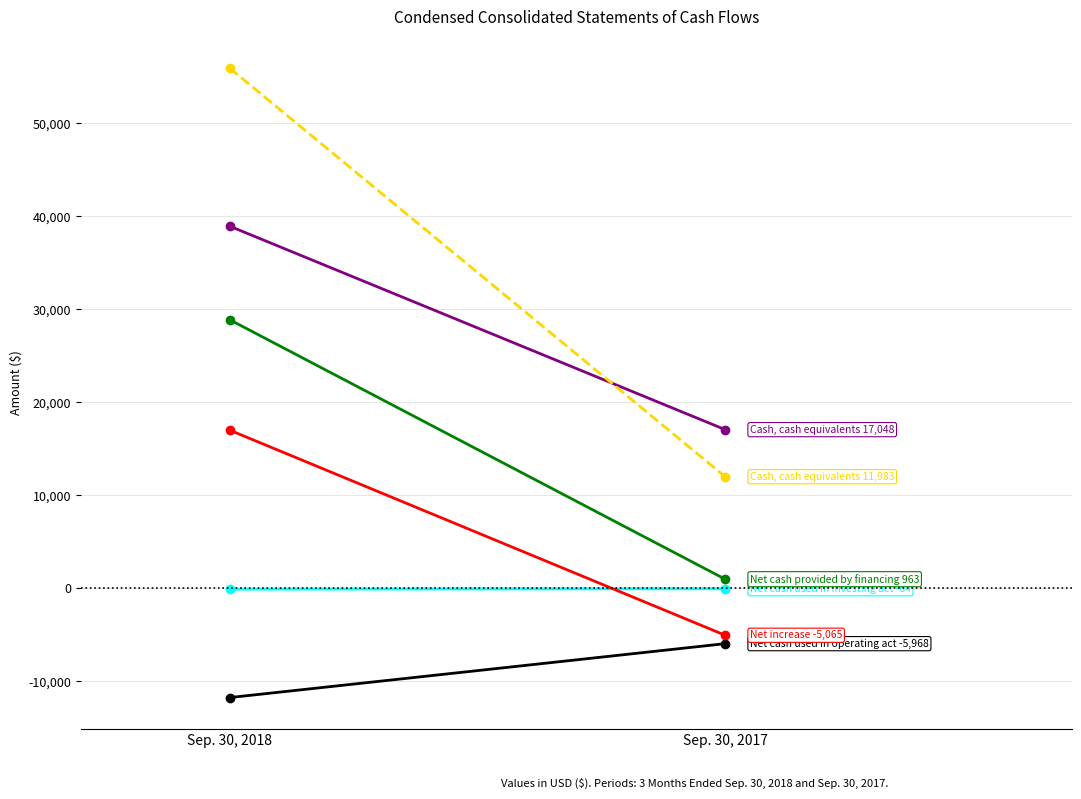

Between Sep. 30, 2017 and Sep. 30, 2018, which is larger?

Sep. 30, 2017